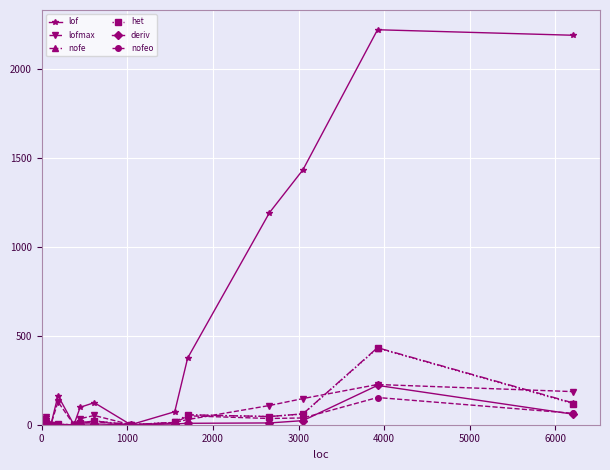

What is the greatest value displayed?

2220